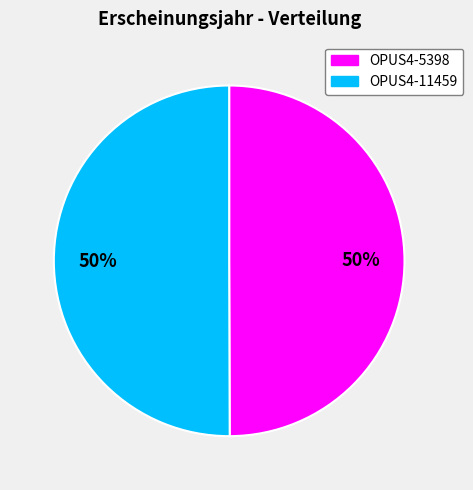

Is it true that OPUS4-11459 is 50% of the pie?

True